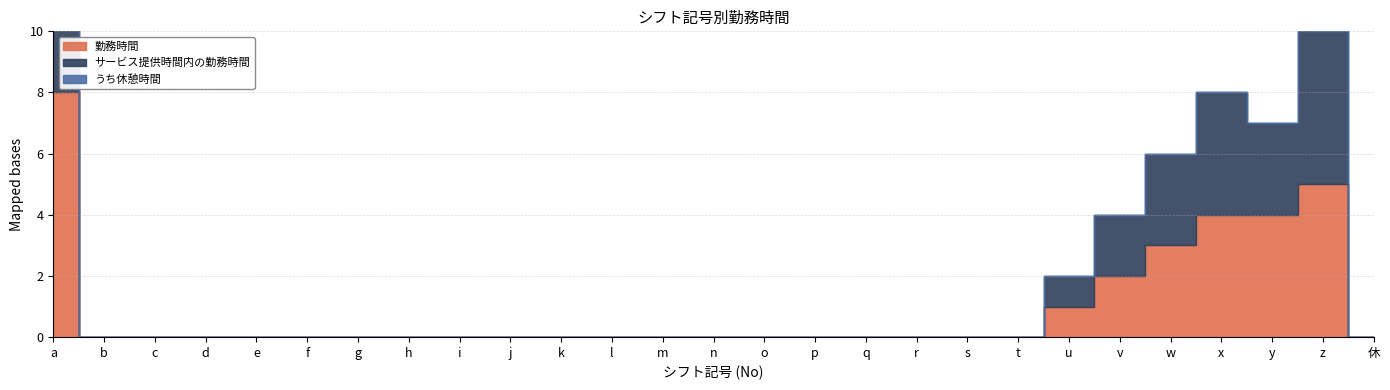

What are all the series names shown in the legend?

勤務時間, サービス提供時間内の勤務時間, うち休憩時間